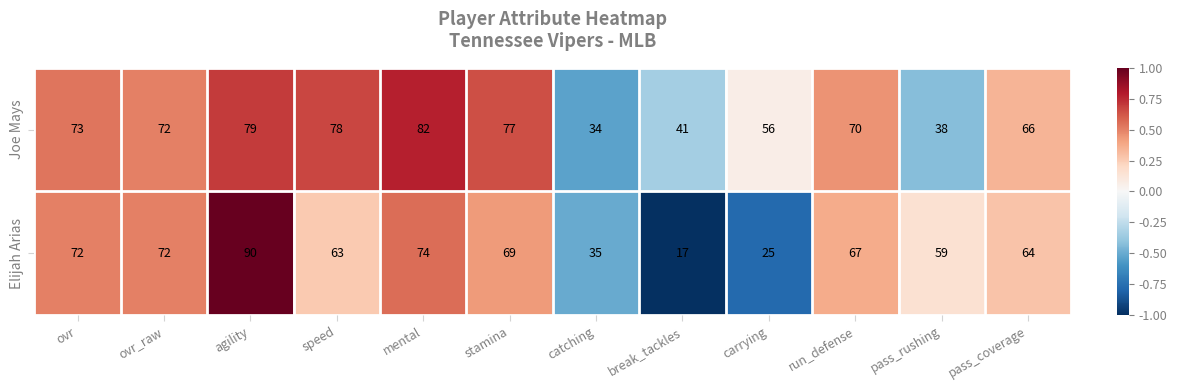

True or false: Joe Mays has a value of 21 at agility.

False